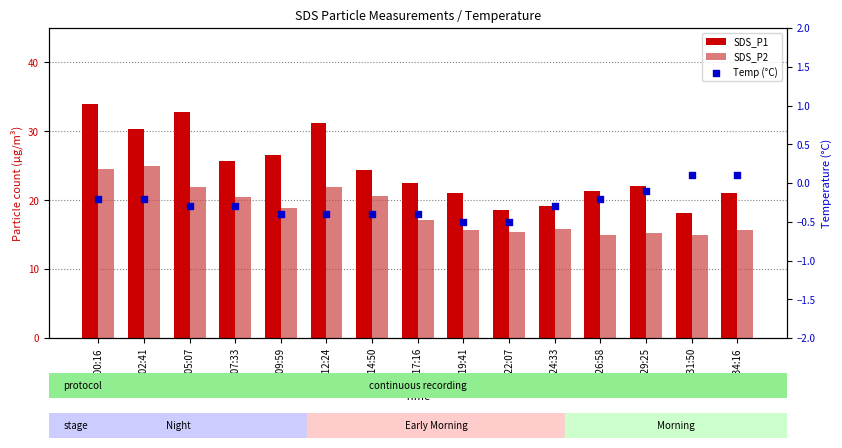

Which series reaches the minimum Y coordinate?

Temp (°C)